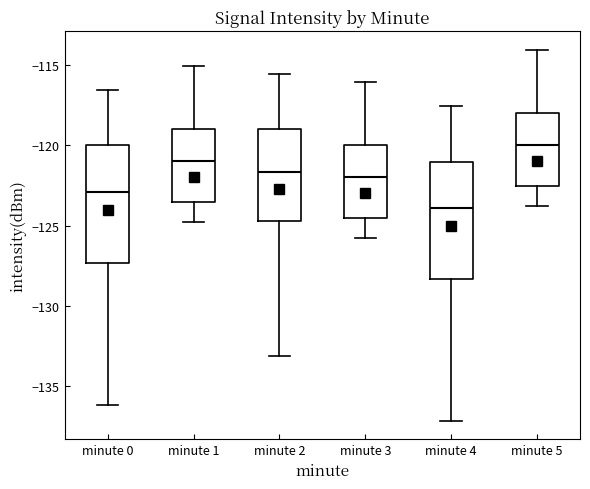

Reading left to right, read every box against the y-axis: the position of its median line, the range the box covers, and the ends of its whiskers. The values are not printed on the chart, so give them approximately, as read against the axis.

minute 0: median -123.0, box -127.5 to -120.0, whiskers -136.0 to -116.5
minute 1: median -121.0, box -123.5 to -119.0, whiskers -125.0 to -115.0
minute 2: median -121.5, box -124.5 to -119.0, whiskers -133.0 to -115.5
minute 3: median -122.0, box -124.5 to -120.0, whiskers -126.0 to -116.0
minute 4: median -124.0, box -128.5 to -121.0, whiskers -137.0 to -117.5
minute 5: median -120.0, box -122.5 to -118.0, whiskers -124.0 to -114.0